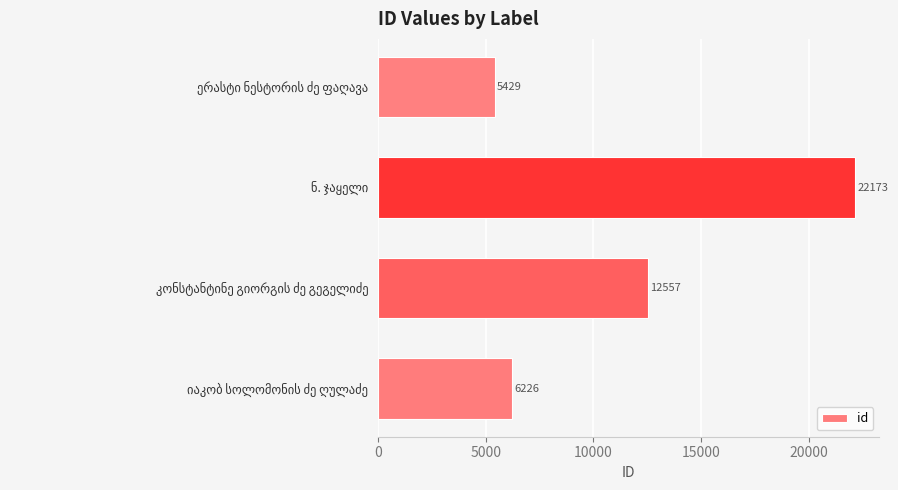

What is the sum of all values?

46385